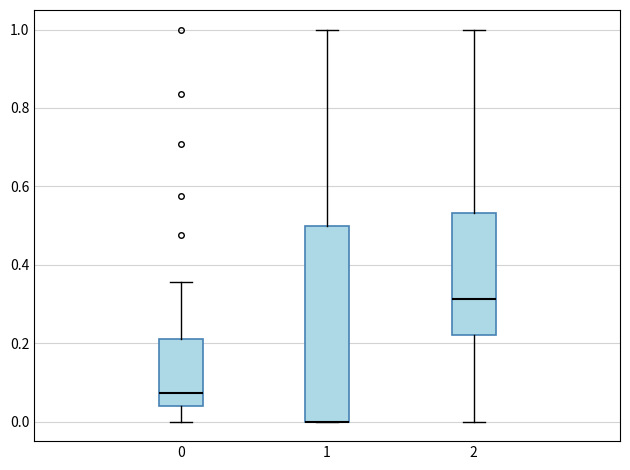

Reading left to right, transcribe this box plot: for each box, give where its median line is, the range the box spans, and where its two whiskers end, as read against the y-axis. The values are not printed on the chart, so give them approximately, as read against the axis.

0: median 0.08, box 0.04 to 0.22, whiskers 0.00 to 0.36
1: median 0.00 (drawn on the box's lower edge), box 0.00 to 0.50, whiskers 0.00 to 1.00
2: median 0.32, box 0.22 to 0.54, whiskers 0.00 to 1.00